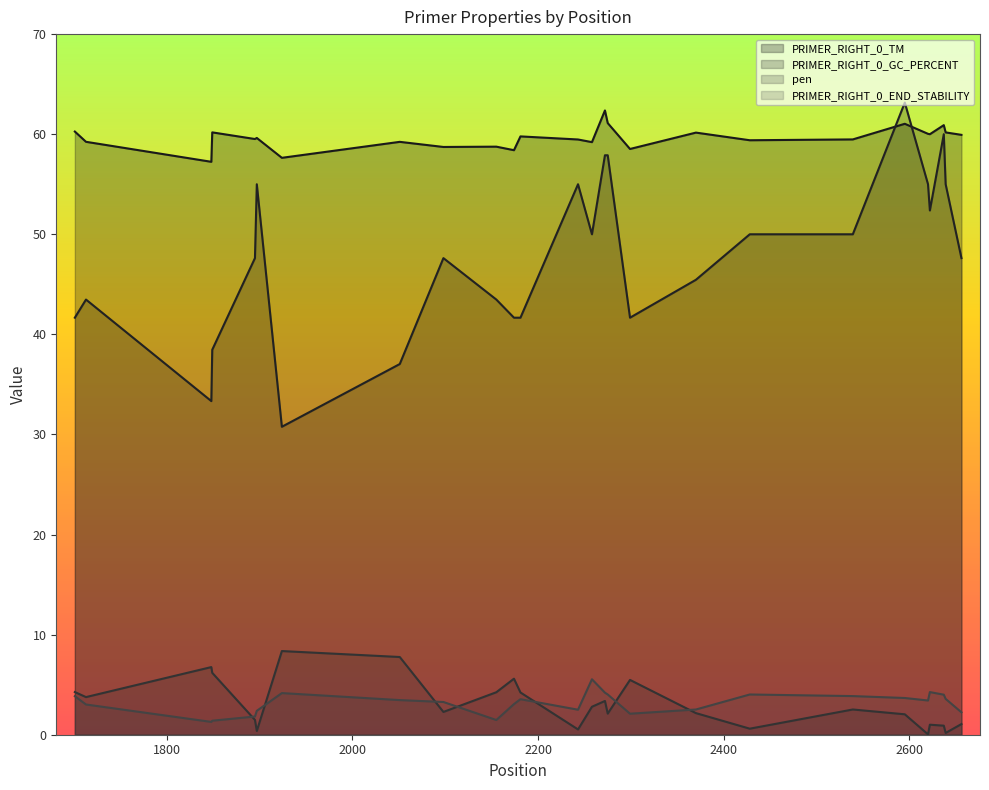

How many values in the pen series exceed 2?

17